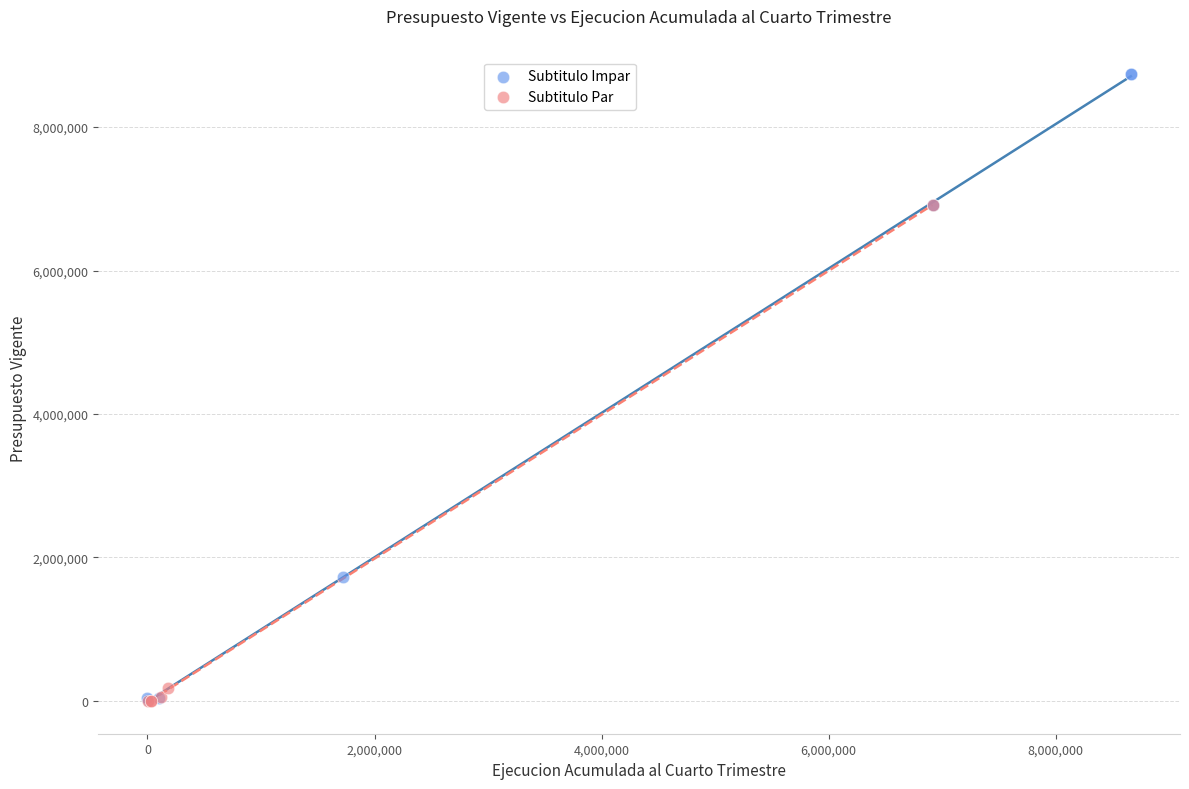

Which series reaches the maximum Y coordinate?

Subtitulo Impar